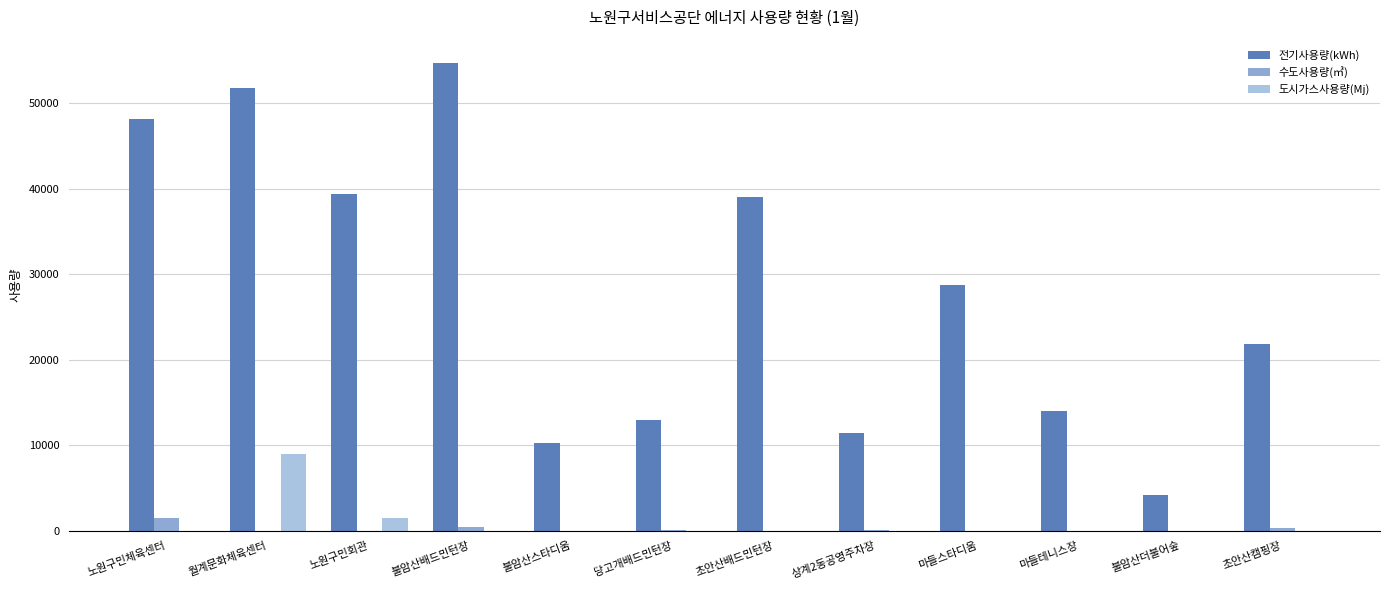

What is the difference between the second highest and second lowest values in the 도시가스사용량(Mj) series?

1482